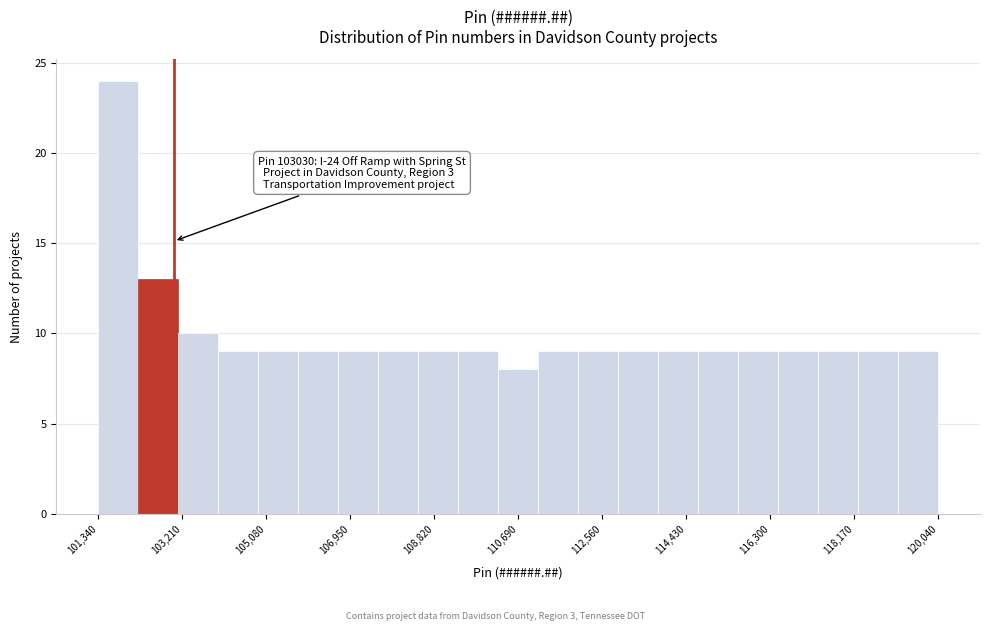

Which range on the x-axis has the tallest bar?

101400 to 102200